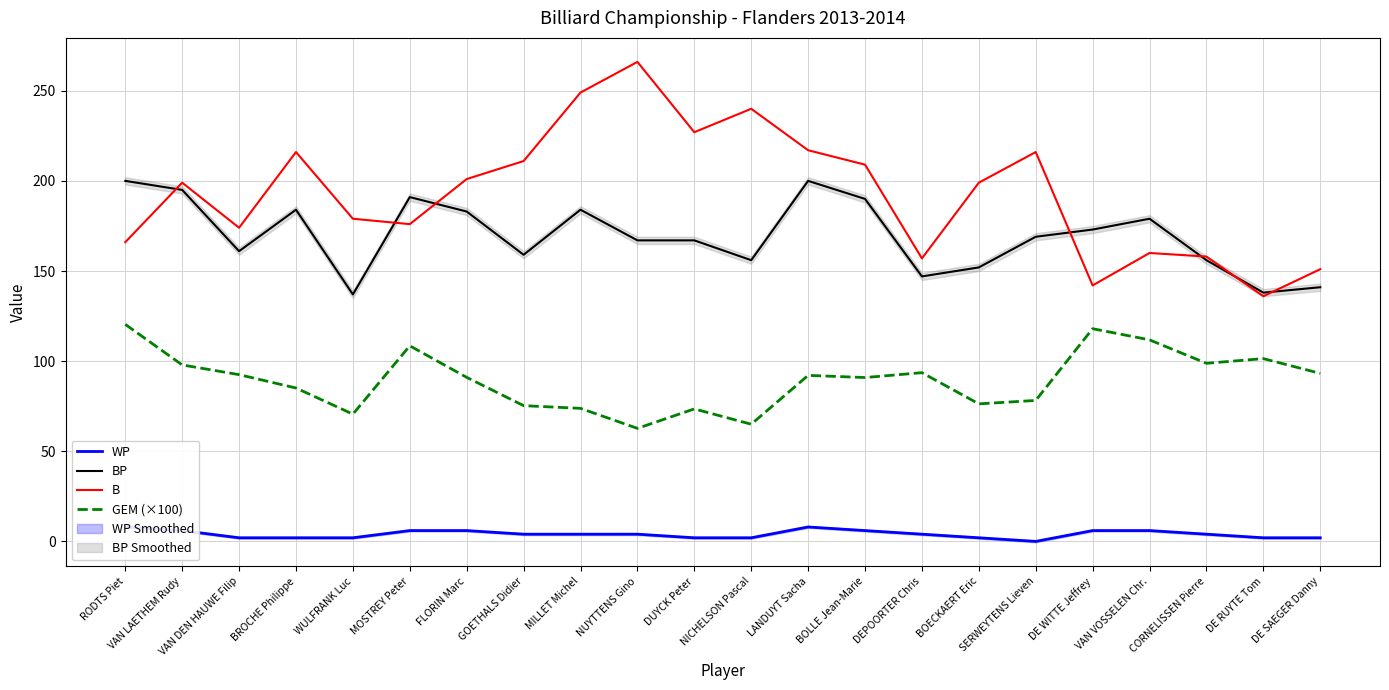

The B series shows 344.0 at SERWEYTENS Lieven. True or false?

False